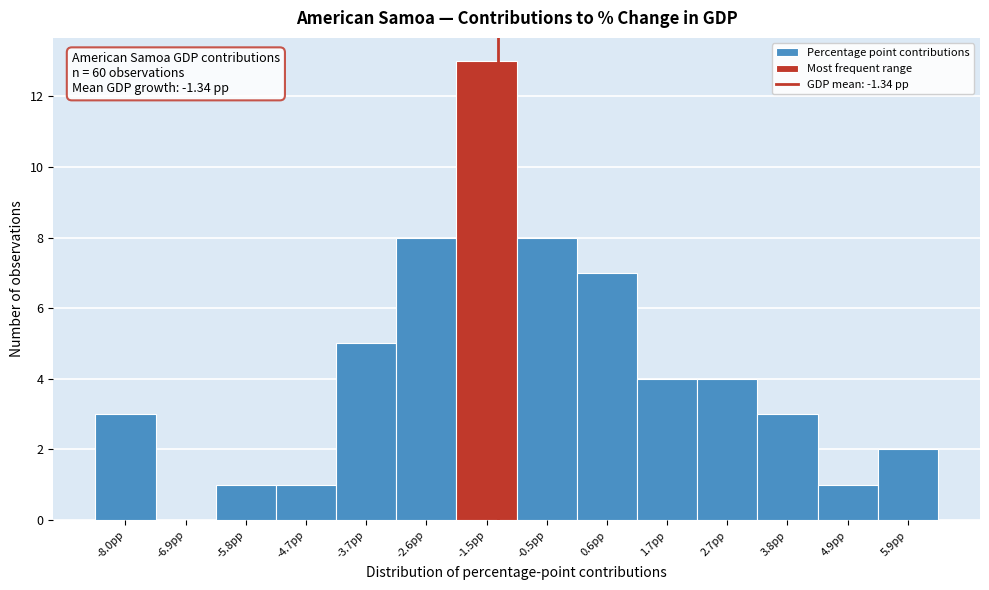

Over which range of the x-axis is the bar tallest?

-2.0 to -1.0